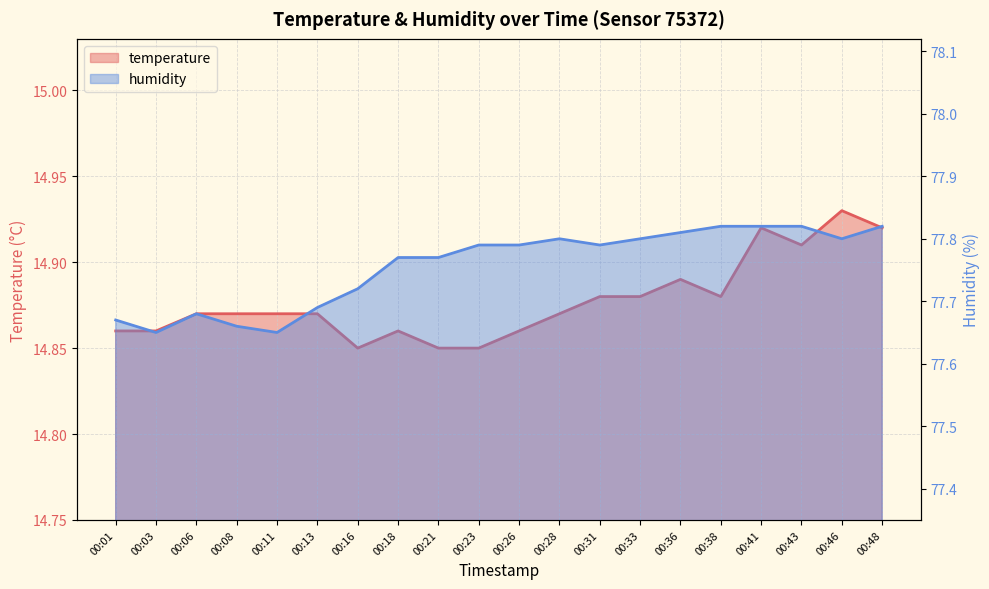

Between 00:31 and 00:08, which is larger?

00:31